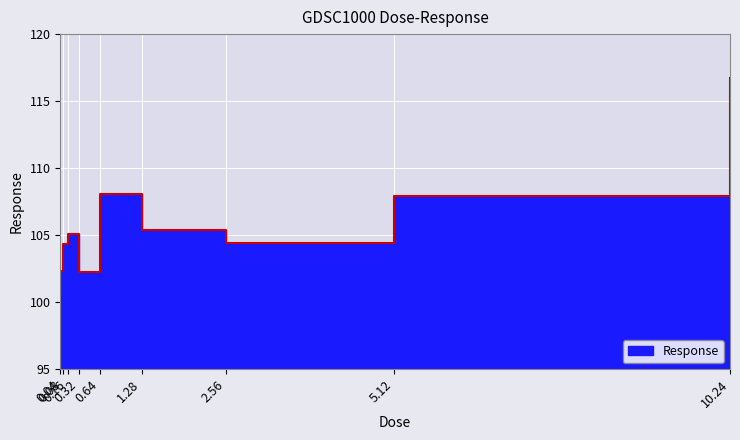

Where is the first local maximum?

0.16